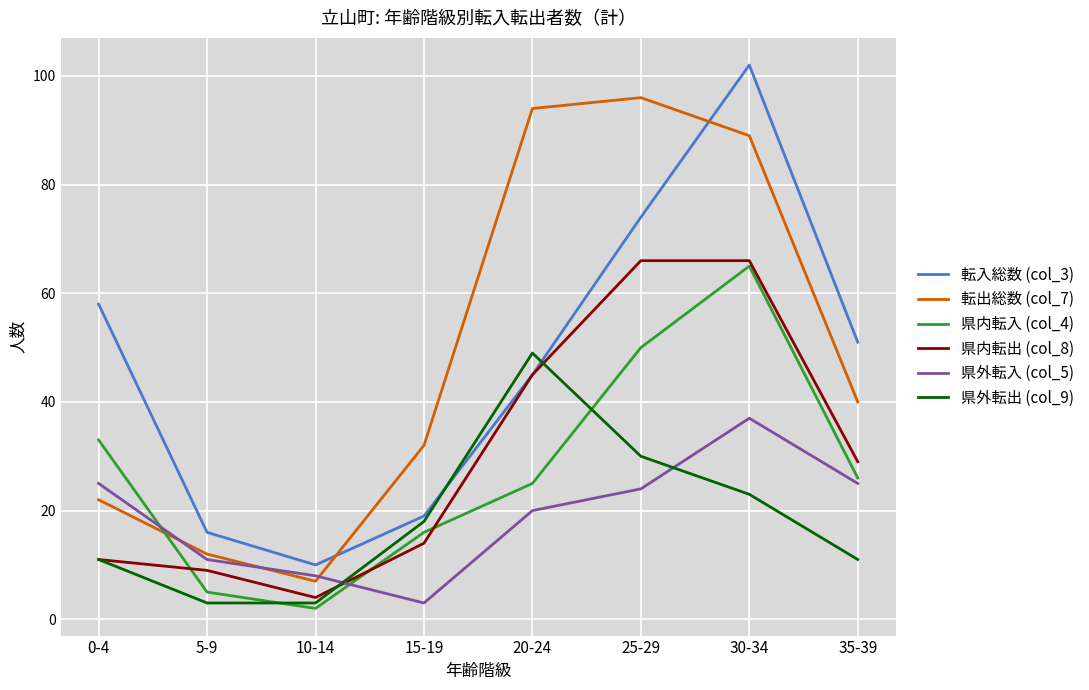

How many values in the 転入総数 (col_3) series are below 51?

4